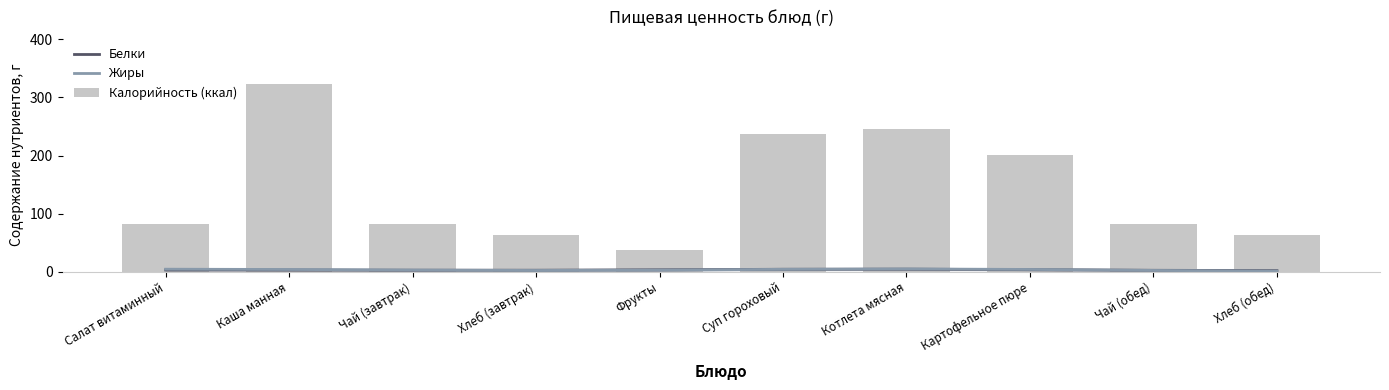

Where is Белки nearest to the value 3?

Каша манная